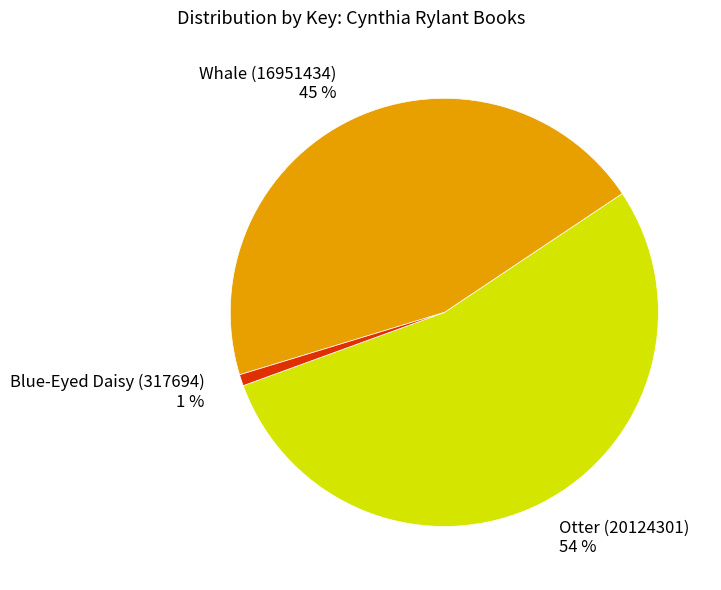

How many slices are in this pie chart?

3